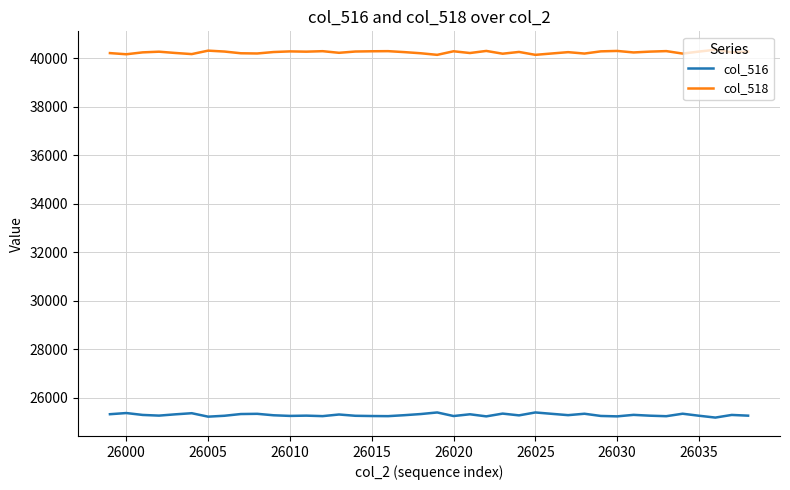

What is the maximum value shown in the chart?

40349